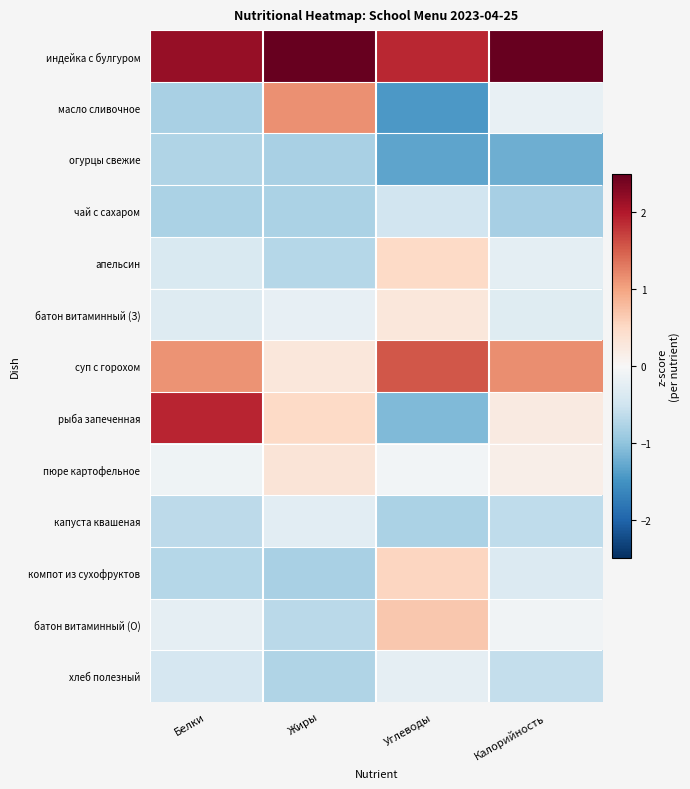

How many categories are shown in the chart?

4